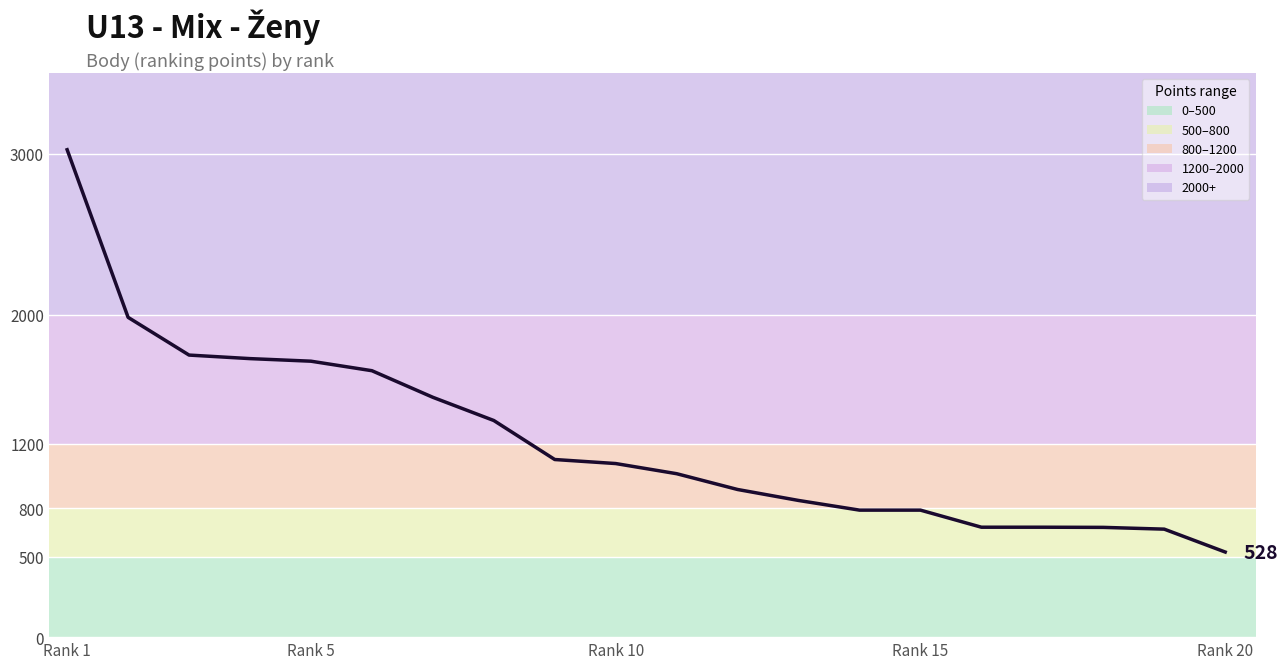

Does the chart have visible grid lines?

Yes